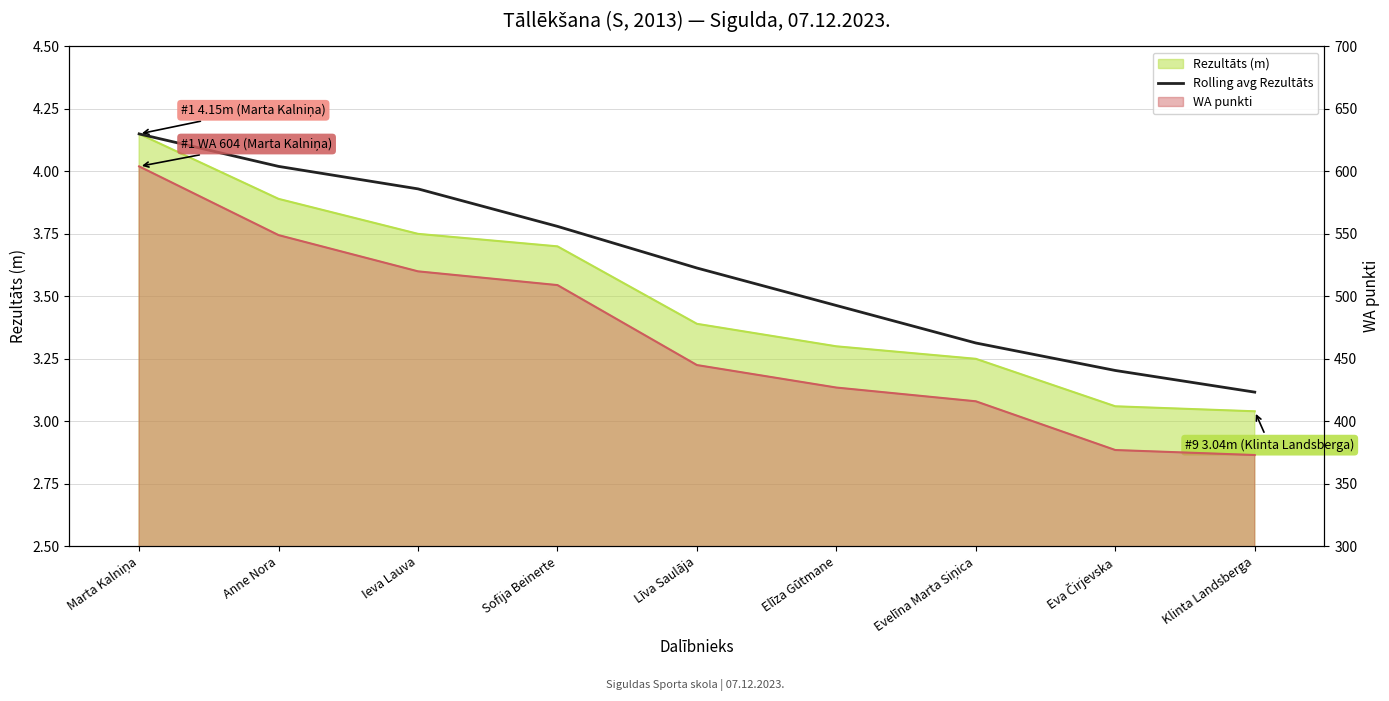

Which has a higher value, Līva Saulāja or Ieva Lauva?

Ieva Lauva